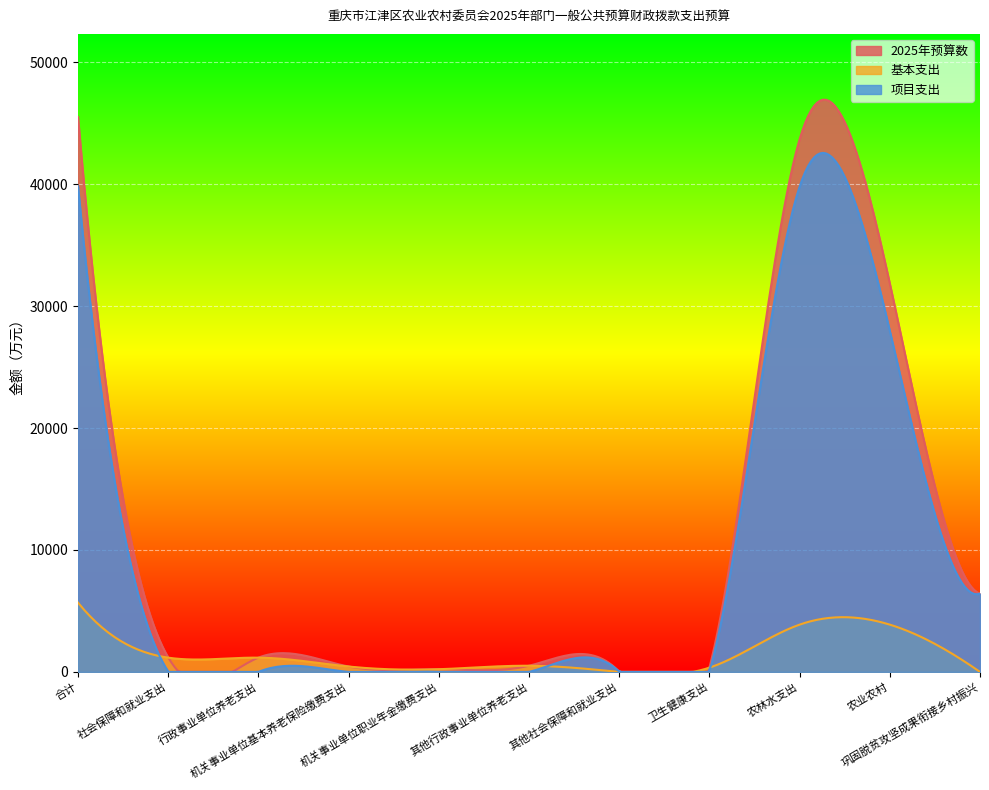

What is the maximum value for 基本支出?

5679.3